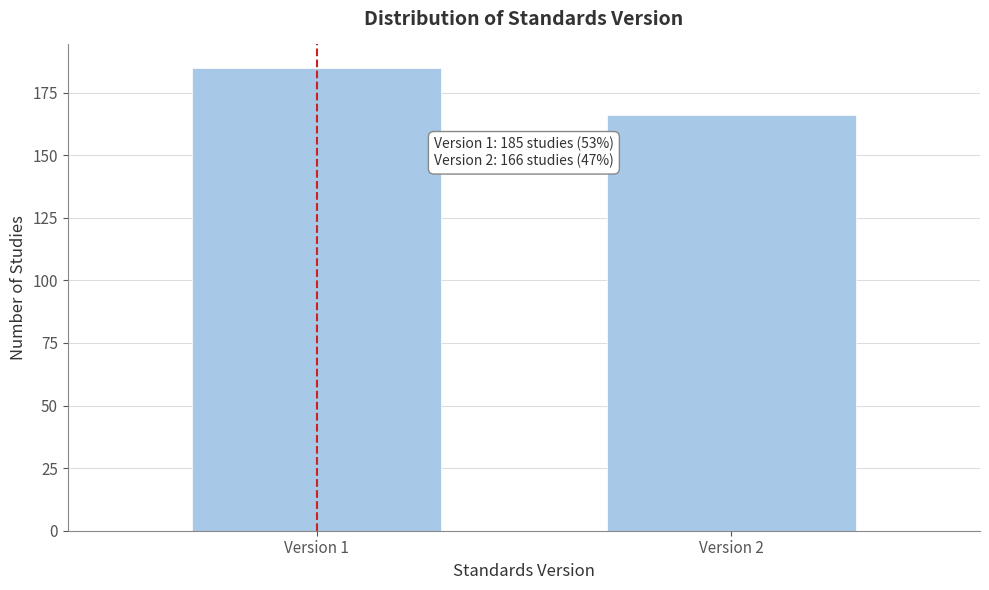

Reading left to right, transcribe all the data shown in this chart.

185	166